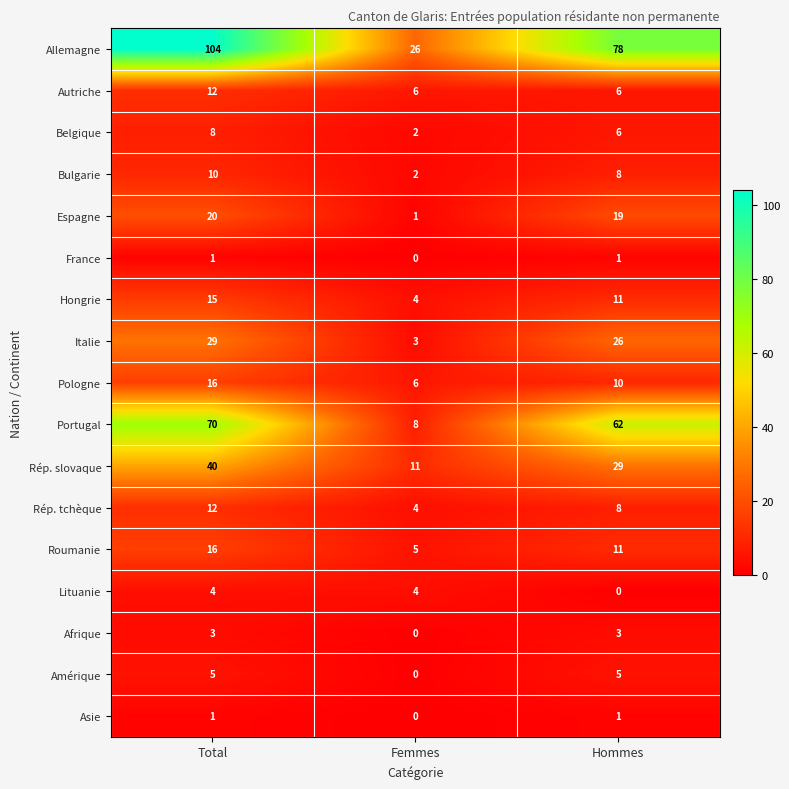

What is the average value of the Rép. slovaque series?

27